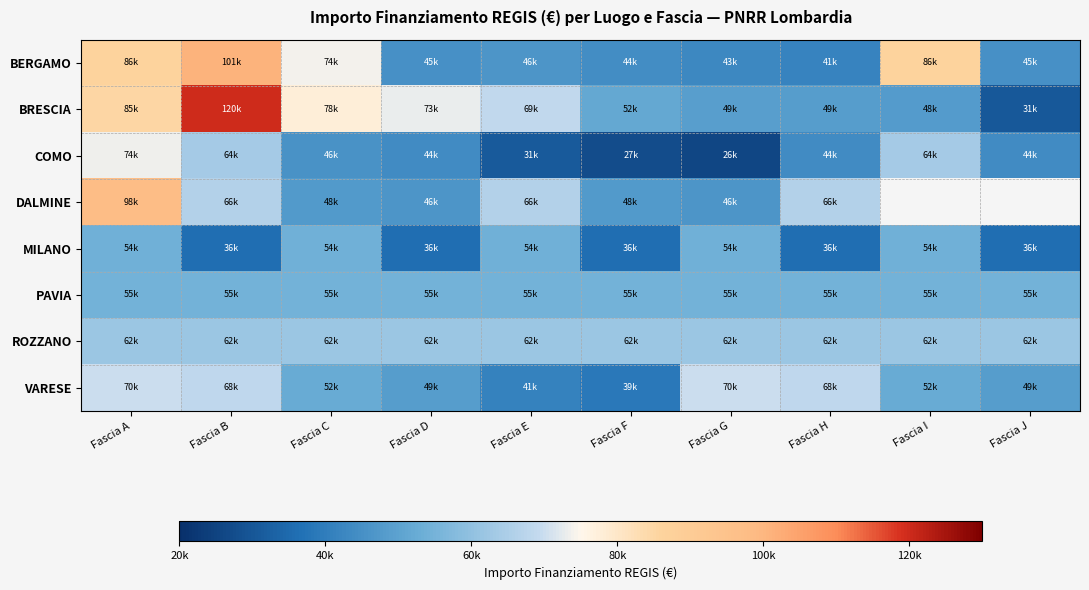

At which category is the sum across all series the highest?

Fascia A